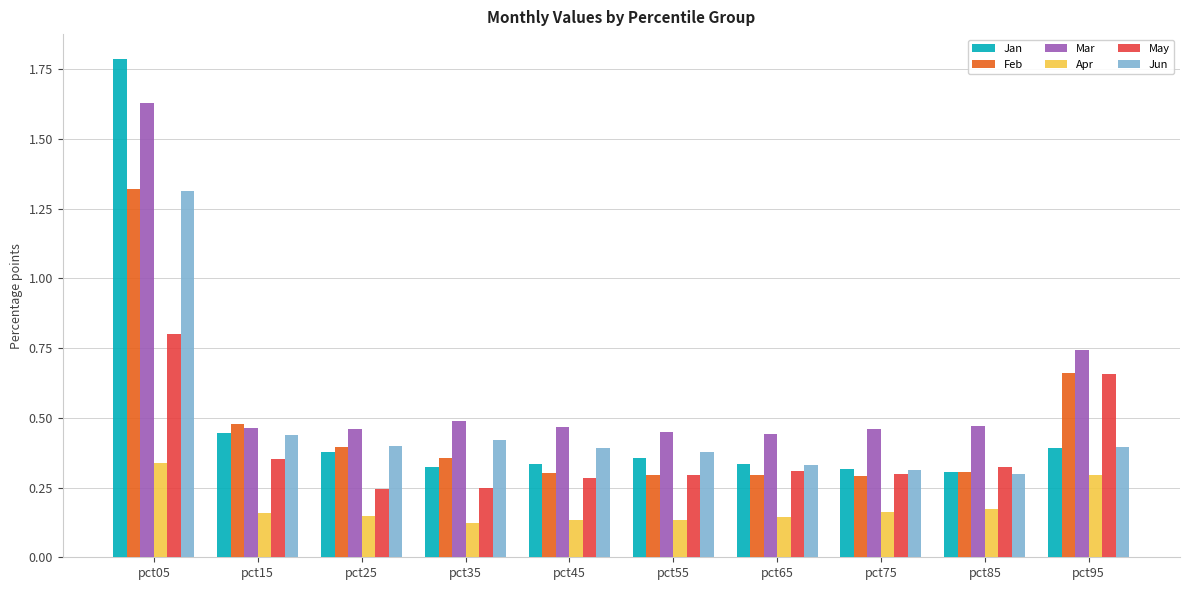

Are the bars grouped side by side (vs. stacked)?

Yes